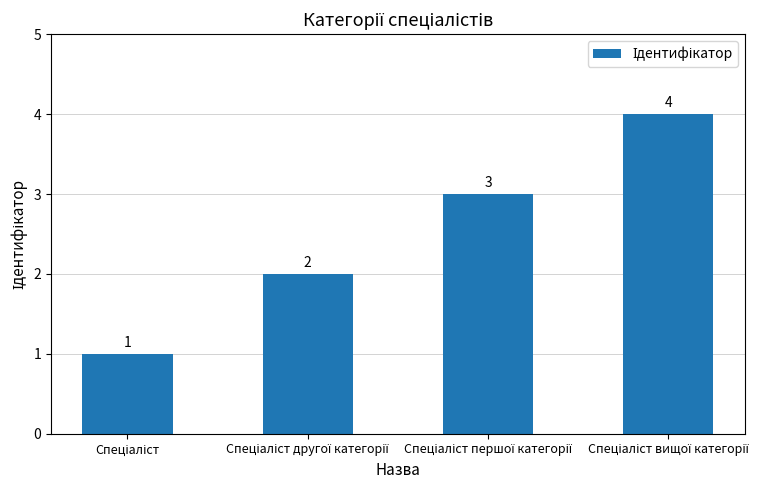

What is the difference between the maximum and minimum values?

3